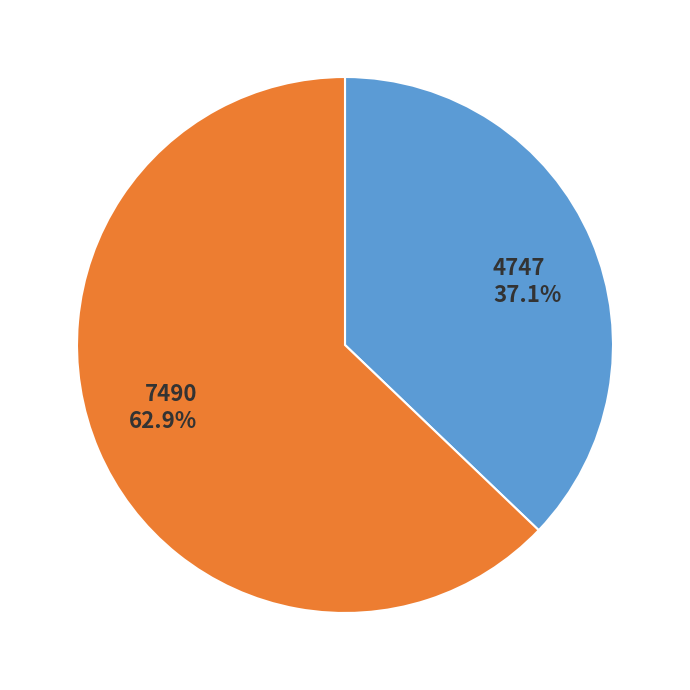

Combined, do 4747 and 7490 account for over 50%?

Yes